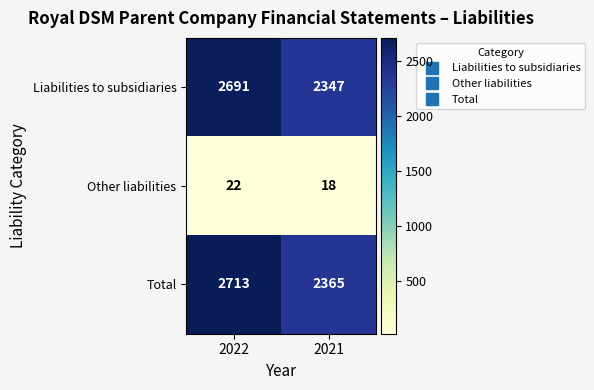

At which category does the chart reach its peak across all series?

2022